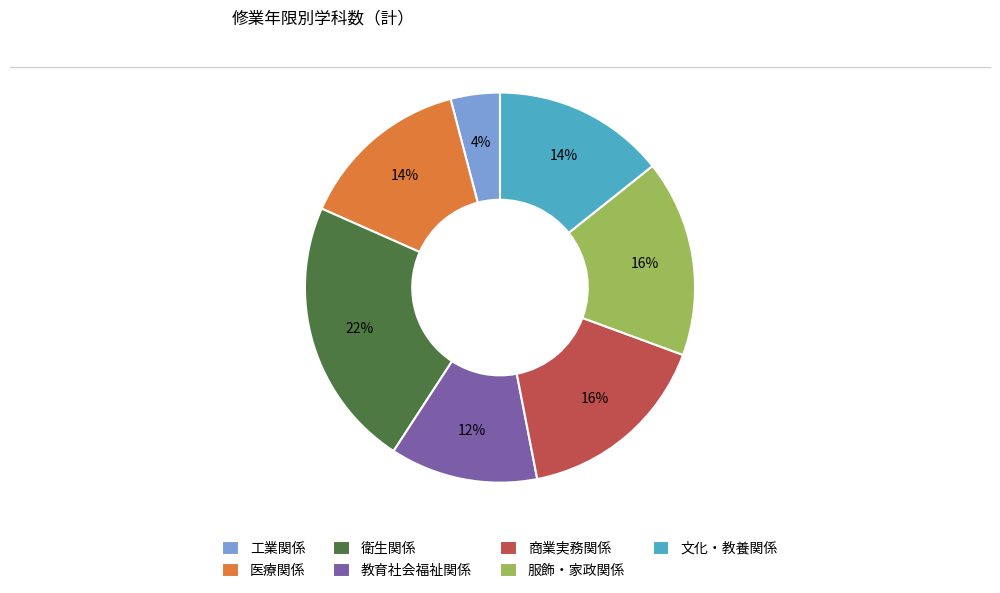

True or false: 医療関係 accounts for 4% of the total.

False